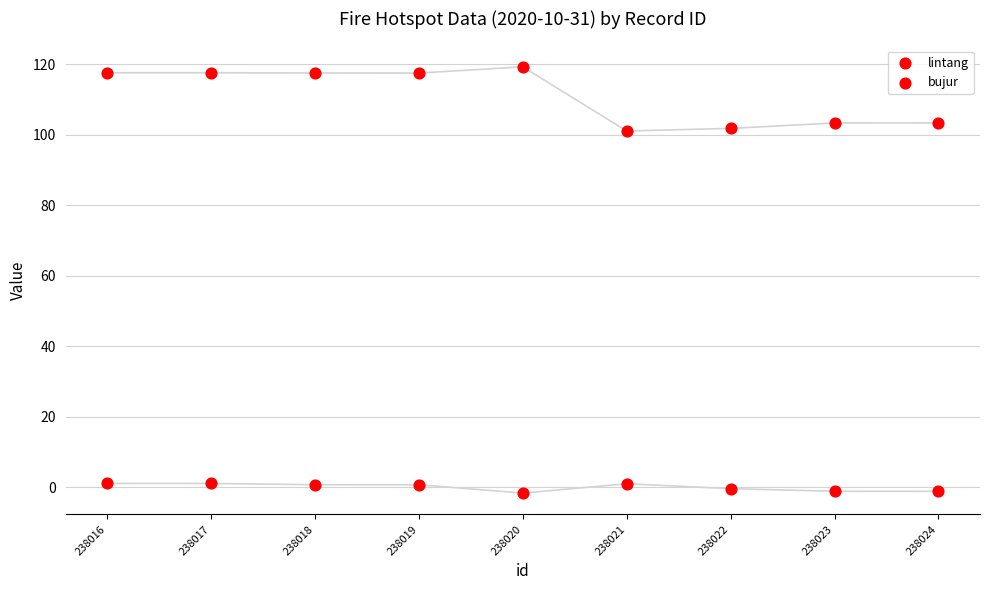

Which series contains the highest Y value?

bujur